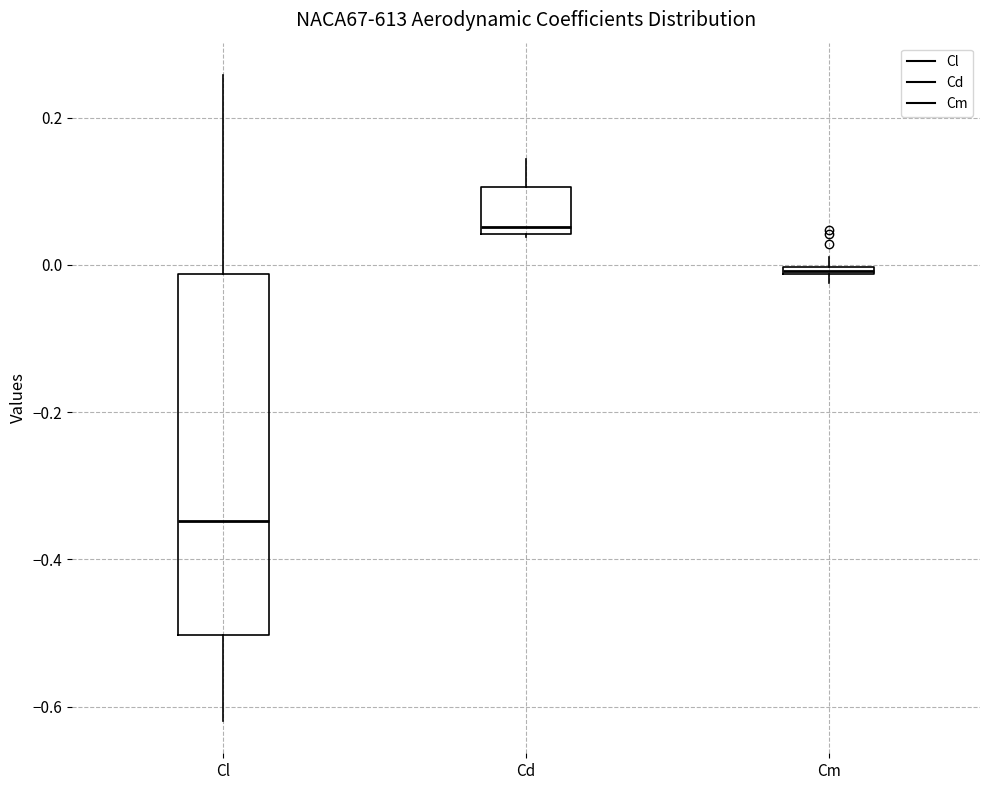

Where is the lower edge of the box for Cm on the y-axis? The values are not printed on the chart, so give them approximately, as read against the axis.

-0.02